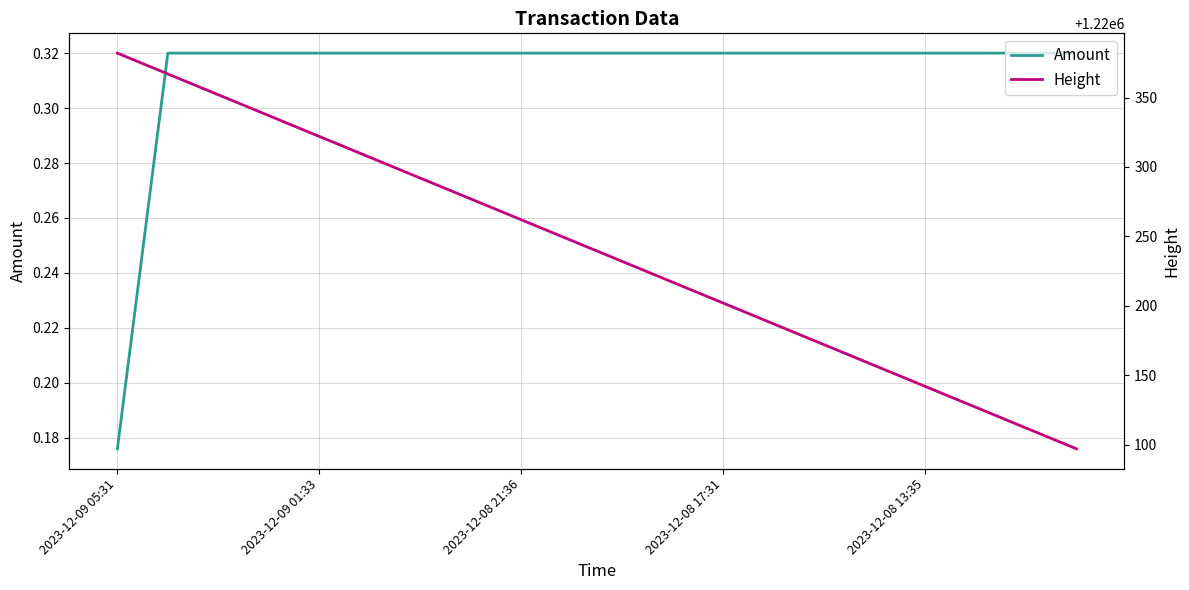

Rank the series by their average value, from lowest to highest.

Amount, Height